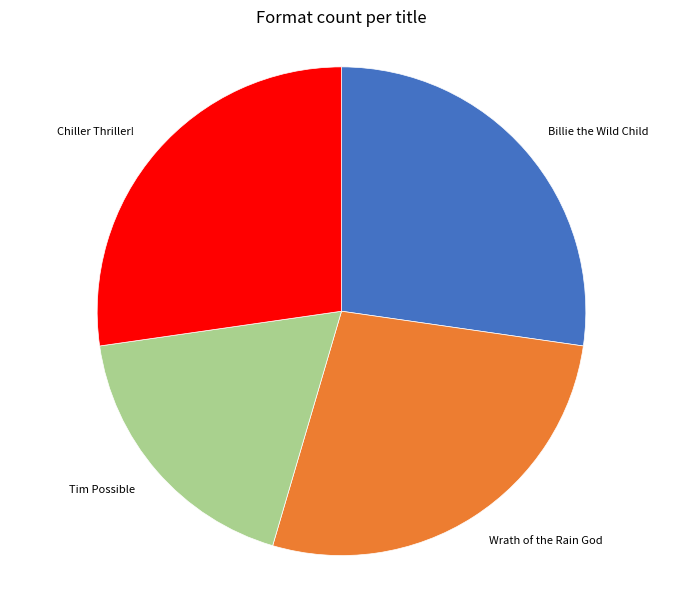

Combined, do Wrath of the Rain God and Tim Possible account for over 50%?

No